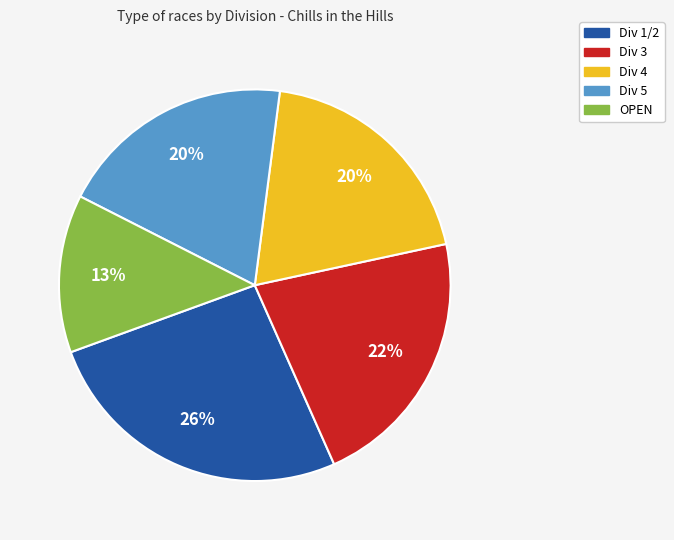

Count the number of slices in the pie.

5